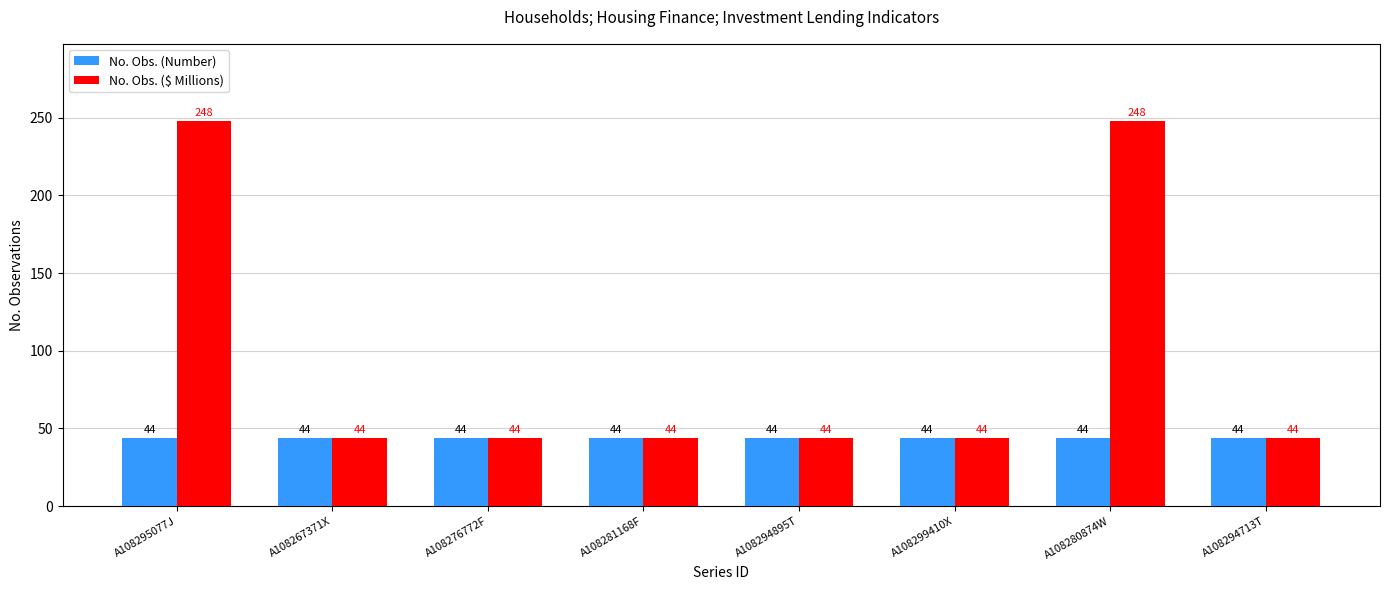

At how many categories does at least one series exceed 133?

2